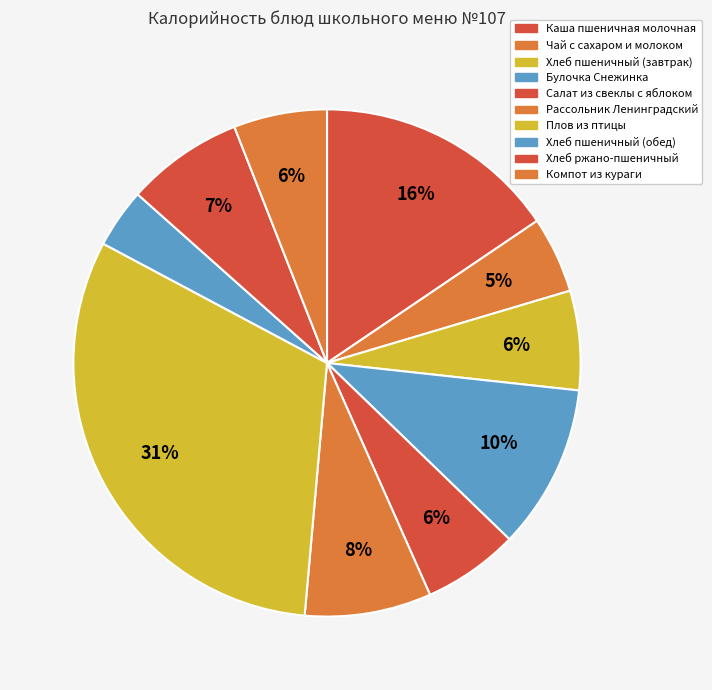

What percentage is the Салат из свеклы с яблоком slice, to the nearest percent?

6%